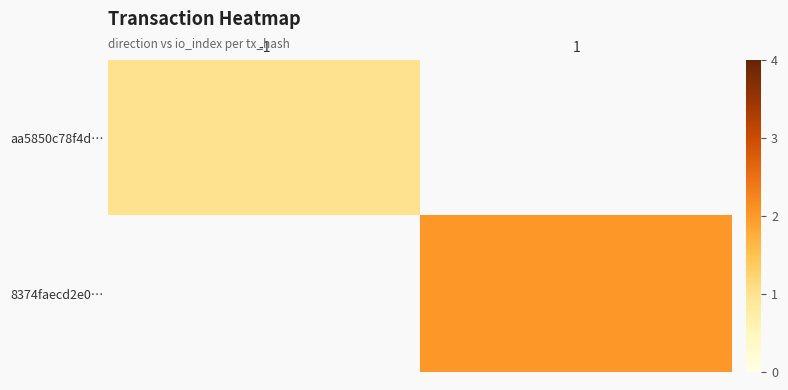

How many positive values does the aa5850c78f4d… series have?

1